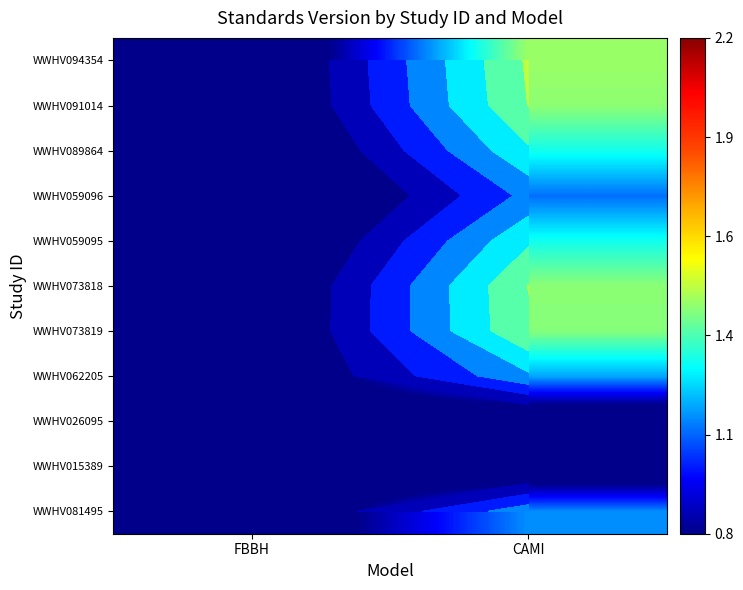

At which label is WWHV073819 closest to 0?

FBBH